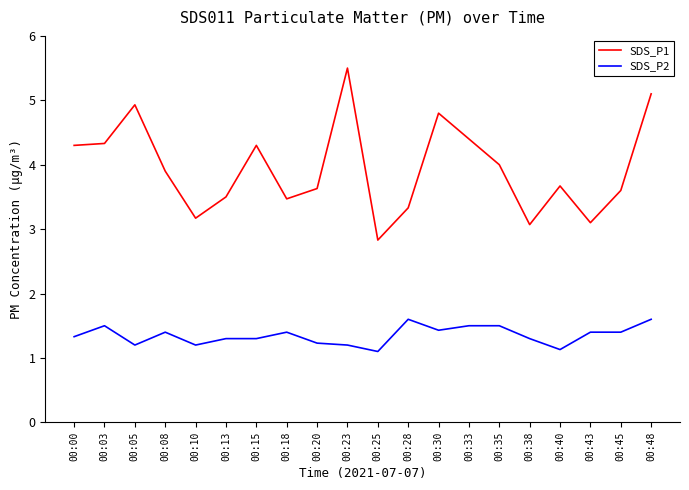

What is the sum of the SDS_P2 values at 00:45 and 00:25?

2.5